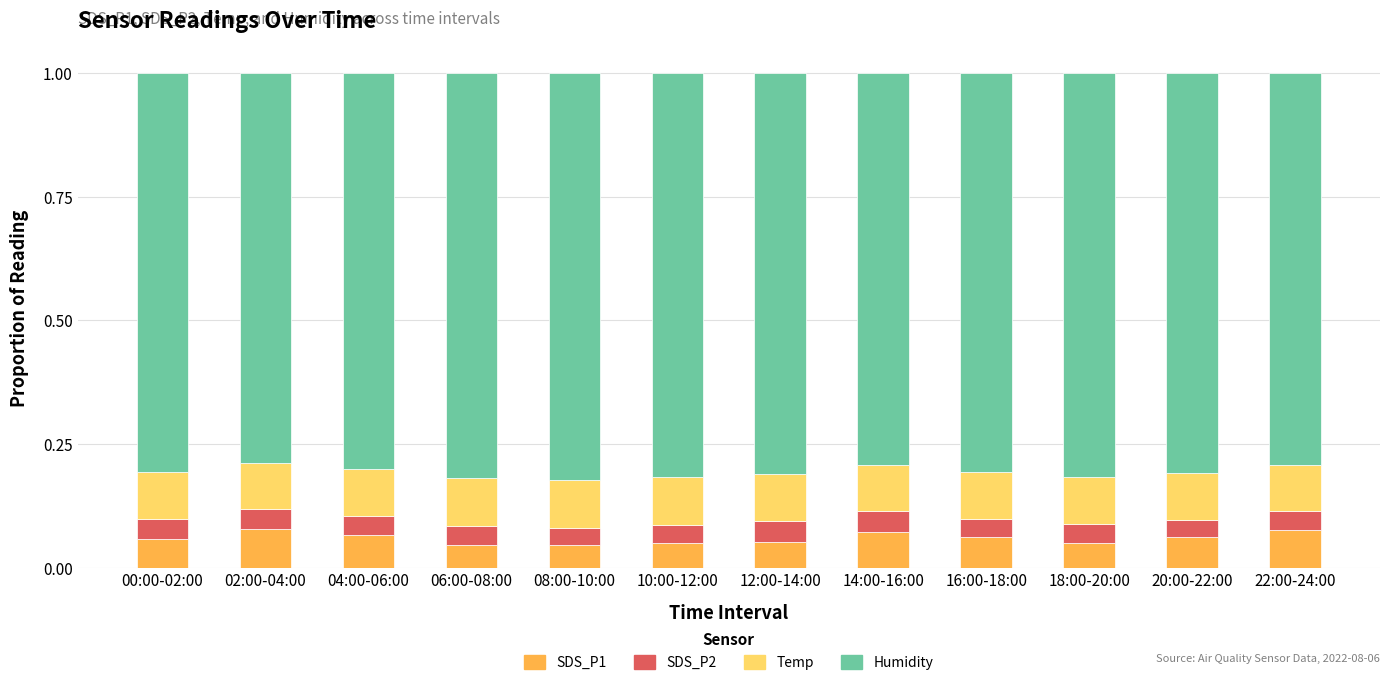

Is it true that SDS_P1 equals 0.1 at 16:00-18:00?

True